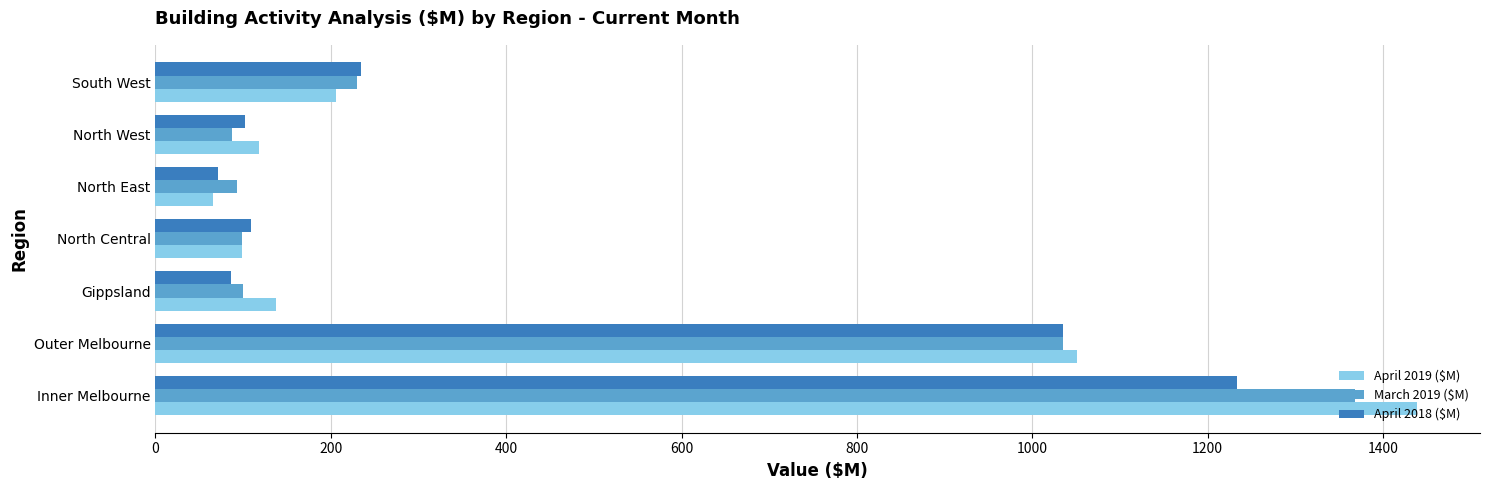

What is the difference between the maximum and minimum values in the March 2019 ($M) series?

1280.6